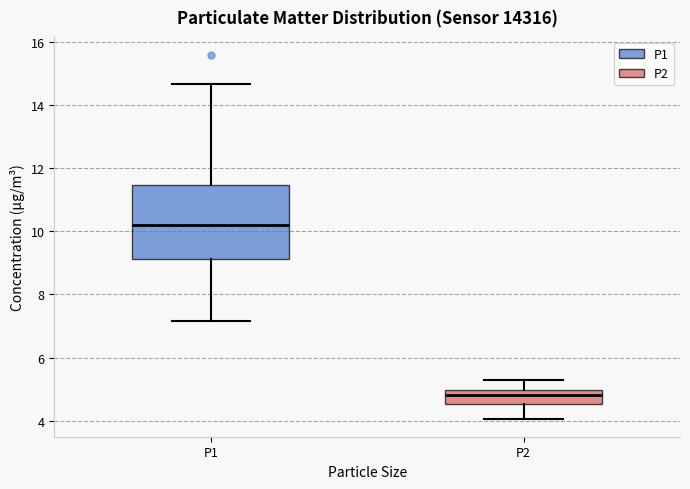

Reading left to right, transcribe this box plot: for each box, give where its median line is, the range the box spans, and where its two whiskers end, as read against the y-axis. The values are not printed on the chart, so give them approximately, as read against the axis.

P1: median 10.2, box 9.2 to 11.4, whiskers 7.2 to 14.6
P2: median 4.8, box 4.6 to 5.0, whiskers 4.0 to 5.4